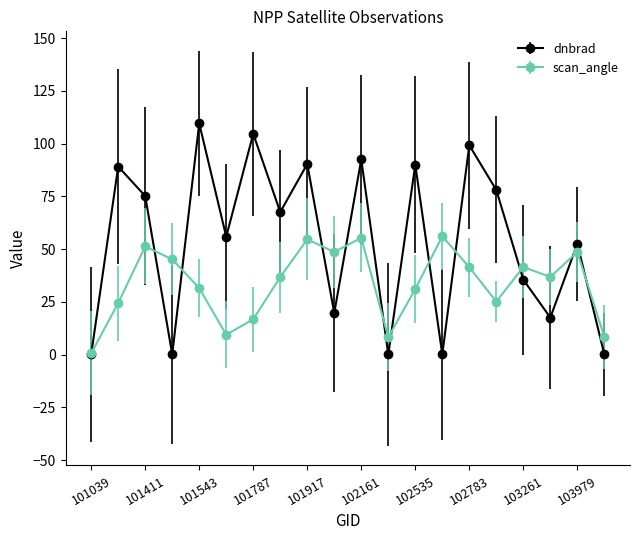

Which series has the largest range (max minus min)?

dnbrad